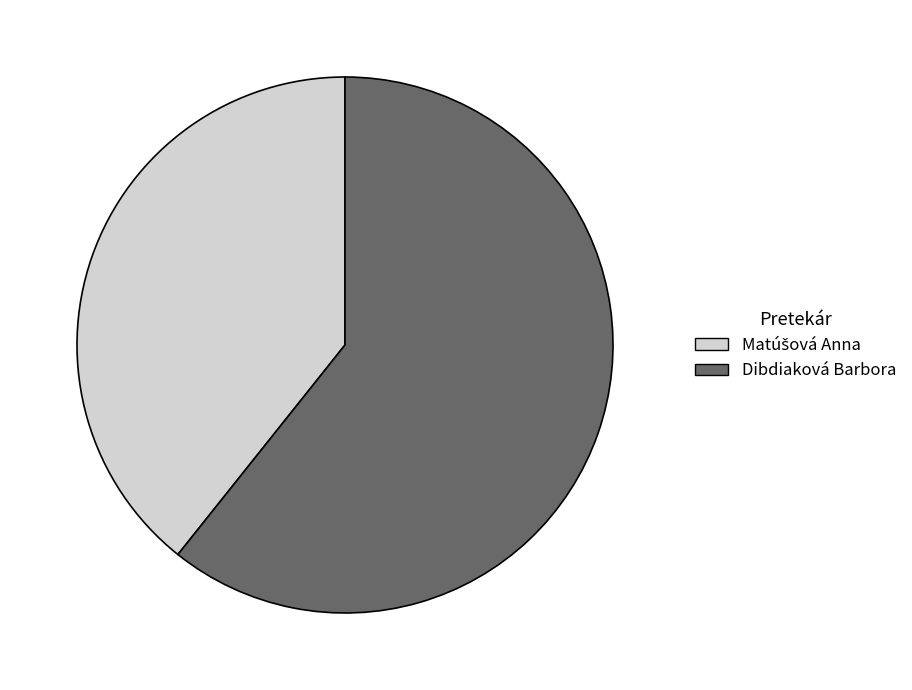

Which category has the biggest portion of the pie?

Dibdiaková Barbora